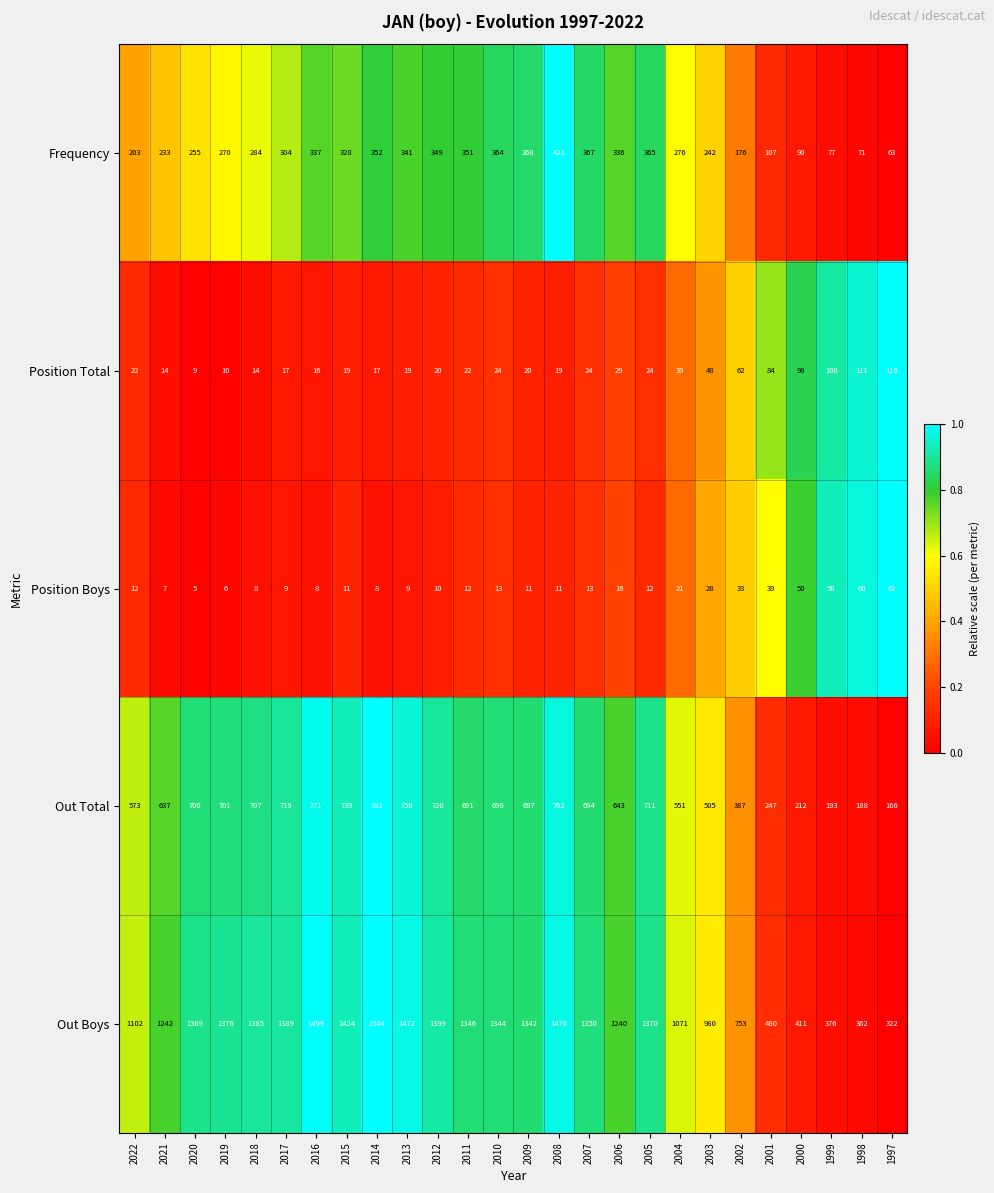

At which label is Position Boys closest to 33?

2002